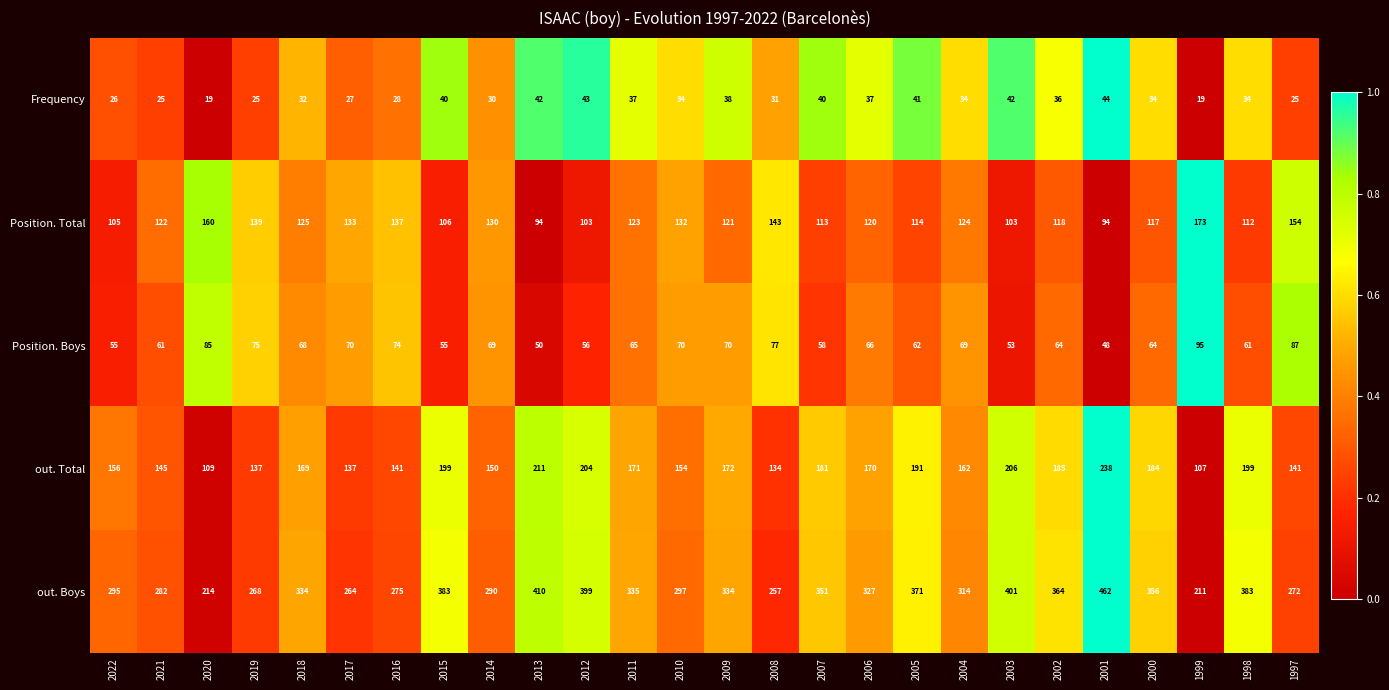

Rank the series by their maximum value, from highest to lowest.

out. Boys, out. Total, Position. Total, Position. Boys, Frequency